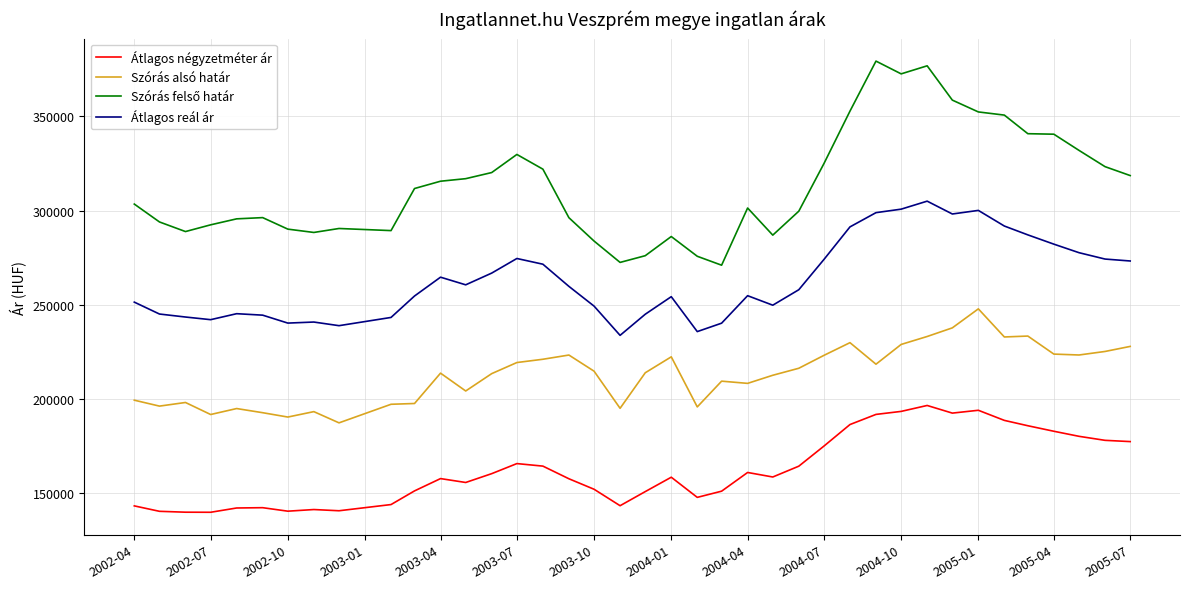

What is the difference between the maximum and minimum values in the Szórás alsó határ series?

60494